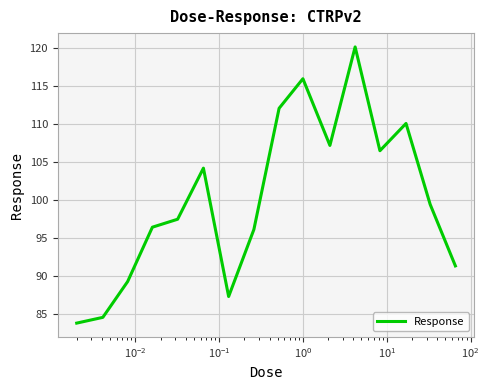

What is the minimum value shown in the chart?

83.8